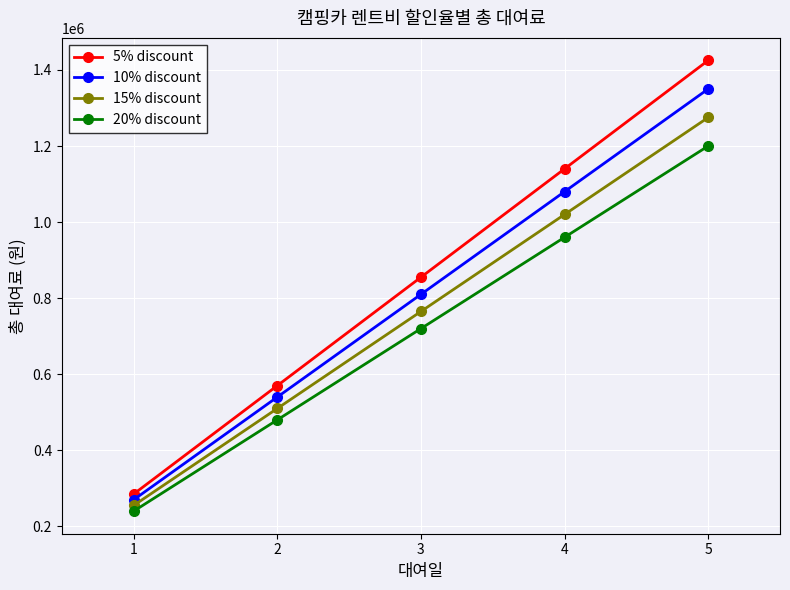

Reading left to right, what are all the values shown in this chart?

5% discount: 285000	570000	855000	1140000	1425000
10% discount: 270000	540000	810000	1080000	1350000
15% discount: 255000	510000	765000	1020000	1275000
20% discount: 240000	480000	720000	960000	1200000